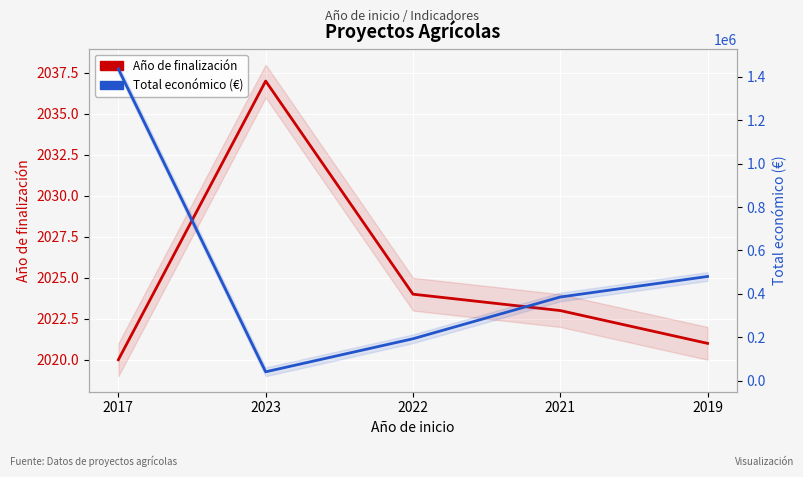

Reading left to right, extract all data points from this chart.

Año de finalización: 2020	2037	2024	2023	2021
Total económico: 1436178	40876	193149	385549	480156